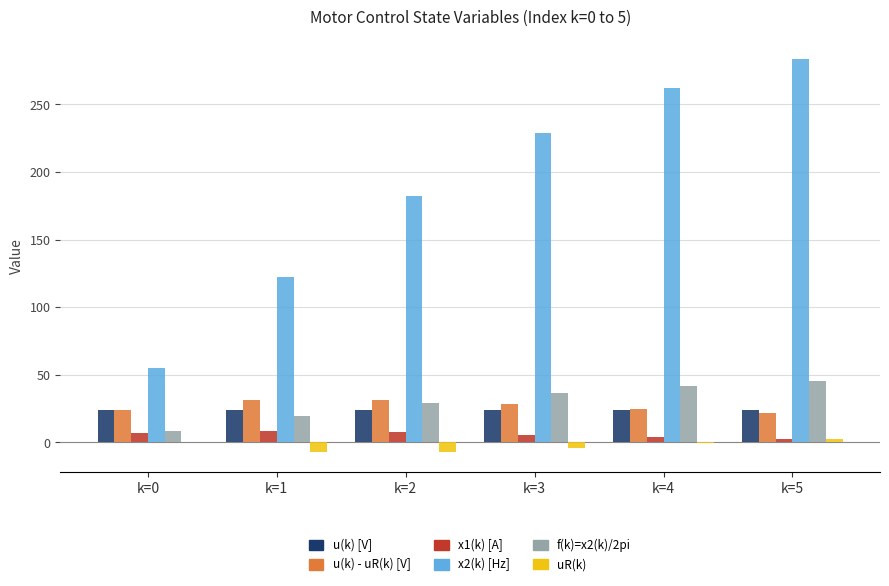

Which series has the largest total across all categories?

x2(k) [Hz]